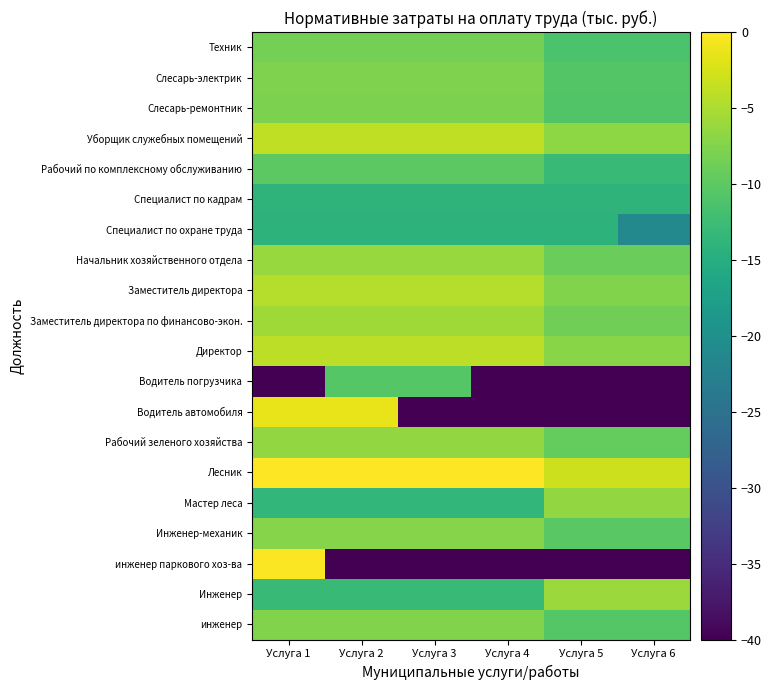

What is the total value across all series at Услуга 5?

-279.2